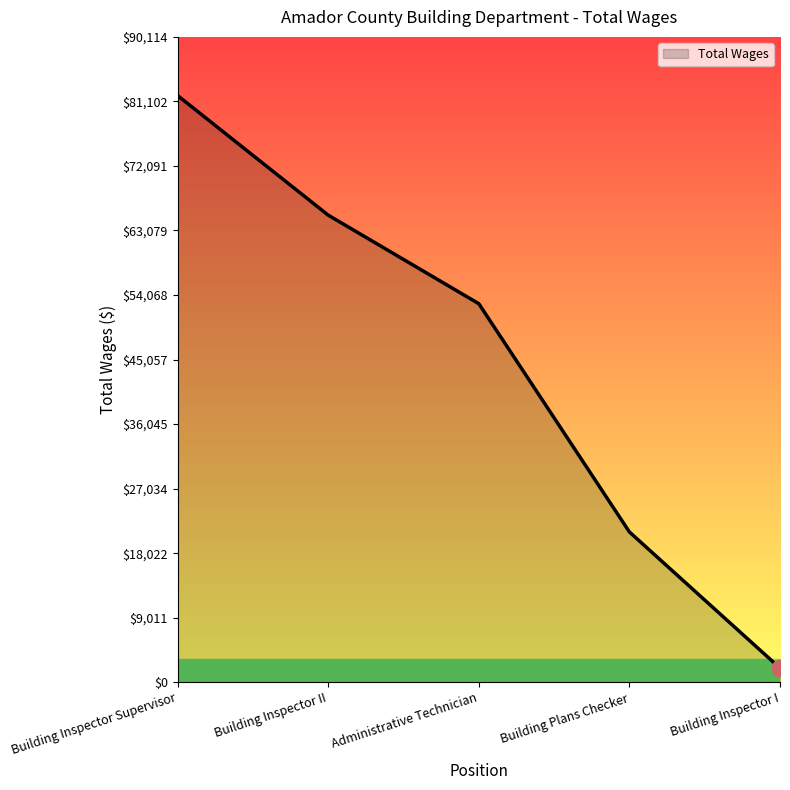

List the labels in order of value, largest first.

Building Inspector Supervisor, Building Inspector II, Administrative Technician, Building Plans Checker, Building Inspector I